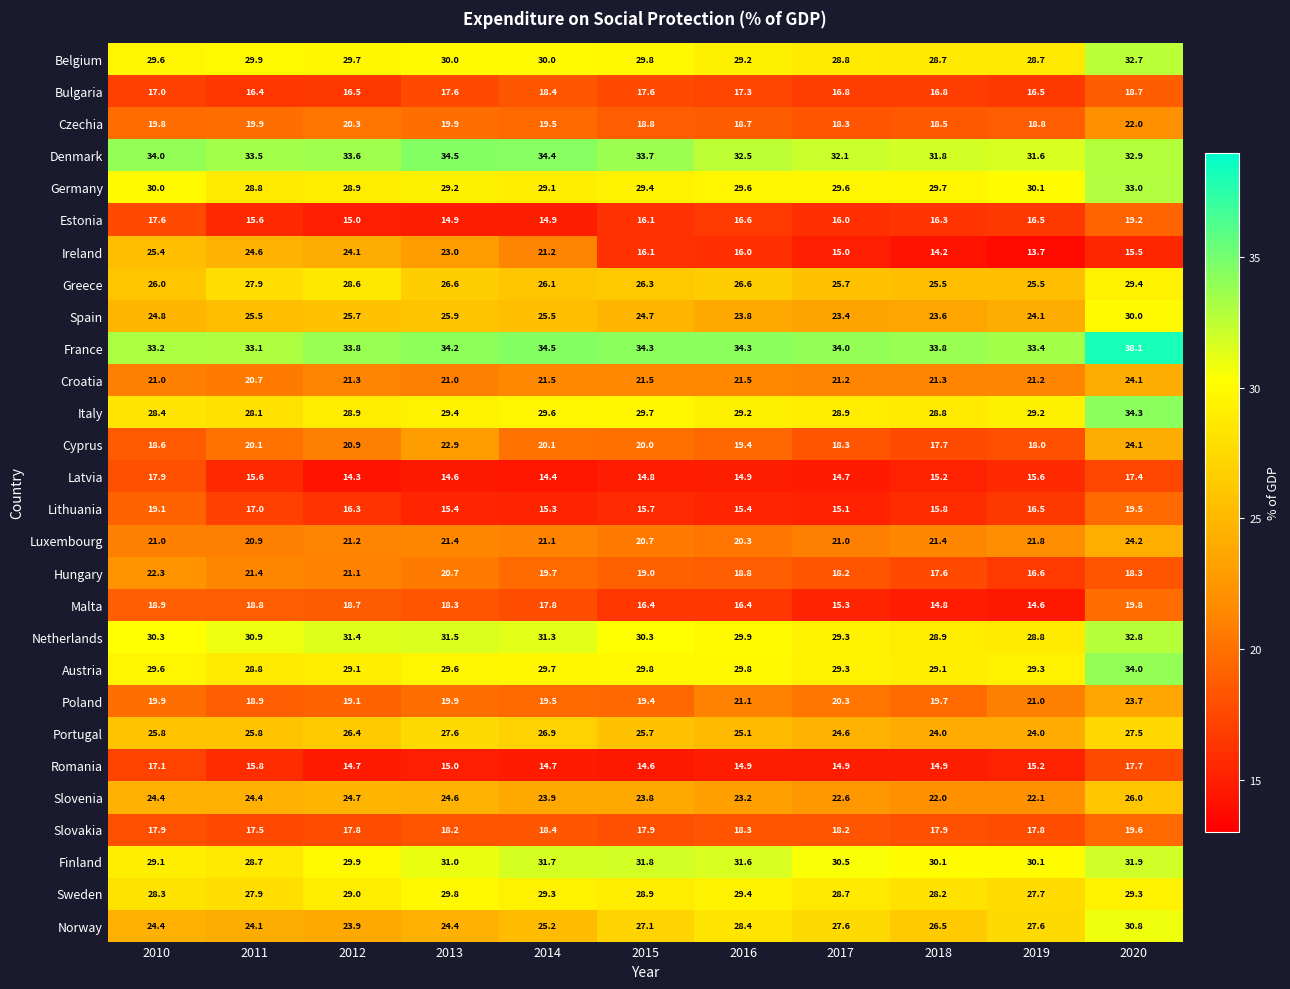

Which series has the largest total across all categories?

France